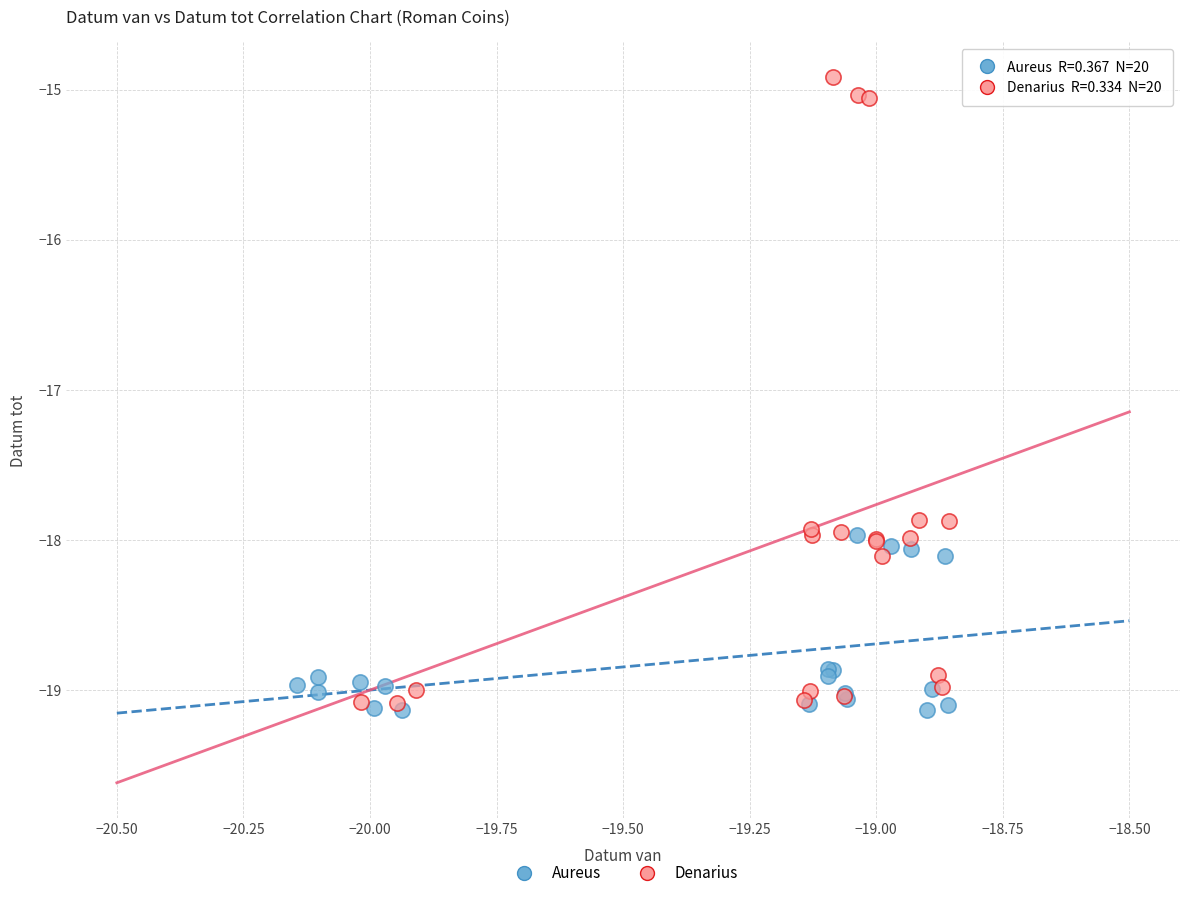

What are all the series names shown in the legend?

Aureus, Denarius